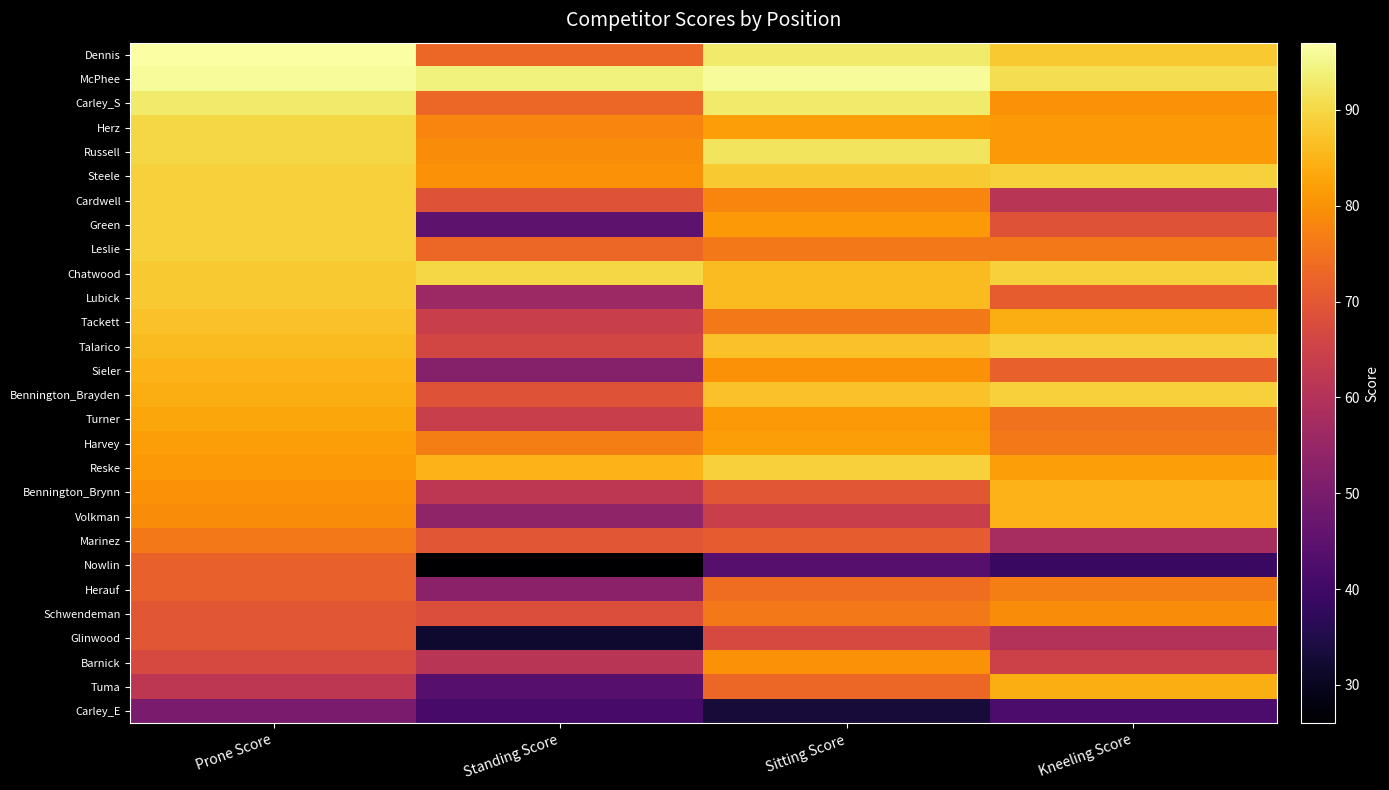

Reading left to right, transcribe all the data shown in this chart.

Dennis: Prone Score=97	Standing Score=73	Sitting Score=93	Kneeling Score=88
McPhee: Prone Score=96	Standing Score=94	Sitting Score=96	Kneeling Score=91
Carley_S: Prone Score=93	Standing Score=73	Sitting Score=93	Kneeling Score=80
Herz: Prone Score=90	Standing Score=78	Sitting Score=82	Kneeling Score=81
Russell: Prone Score=90	Standing Score=79	Sitting Score=92	Kneeling Score=81
Steele: Prone Score=89	Standing Score=80	Sitting Score=88	Kneeling Score=89
Cardwell: Prone Score=89	Standing Score=69	Sitting Score=78	Kneeling Score=61
Green: Prone Score=89	Standing Score=45	Sitting Score=81	Kneeling Score=69
Leslie: Prone Score=89	Standing Score=73	Sitting Score=76	Kneeling Score=76
Chatwood: Prone Score=88	Standing Score=90	Sitting Score=86	Kneeling Score=89
Lubick: Prone Score=88	Standing Score=56	Sitting Score=86	Kneeling Score=71
Tackett: Prone Score=87	Standing Score=64	Sitting Score=76	Kneeling Score=84
Talarico: Prone Score=86	Standing Score=66	Sitting Score=87	Kneeling Score=89
Sieler: Prone Score=85	Standing Score=52	Sitting Score=80	Kneeling Score=72
Bennington_Brayden: Prone Score=84	Standing Score=69	Sitting Score=87	Kneeling Score=89
Turner: Prone Score=83	Standing Score=64	Sitting Score=81	Kneeling Score=75
Harvey: Prone Score=82	Standing Score=77	Sitting Score=82	Kneeling Score=76
Reske: Prone Score=81	Standing Score=85	Sitting Score=89	Kneeling Score=82
Bennington_Brynn: Prone Score=80	Standing Score=62	Sitting Score=70	Kneeling Score=85
Volkman: Prone Score=79	Standing Score=54	Sitting Score=64	Kneeling Score=85
Marinez: Prone Score=76	Standing Score=70	Sitting Score=71	Kneeling Score=58
Nowlin: Prone Score=72	Standing Score=26	Sitting Score=44	Kneeling Score=39
Herauf: Prone Score=72	Standing Score=53	Sitting Score=74	Kneeling Score=77
Schwendeman: Prone Score=70	Standing Score=68	Sitting Score=76	Kneeling Score=79
Glinwood: Prone Score=70	Standing Score=32	Sitting Score=67	Kneeling Score=60
Barnick: Prone Score=67	Standing Score=61	Sitting Score=80	Kneeling Score=65
Tuma: Prone Score=62	Standing Score=44	Sitting Score=73	Kneeling Score=84
Carley_E: Prone Score=50	Standing Score=41	Sitting Score=33	Kneeling Score=42